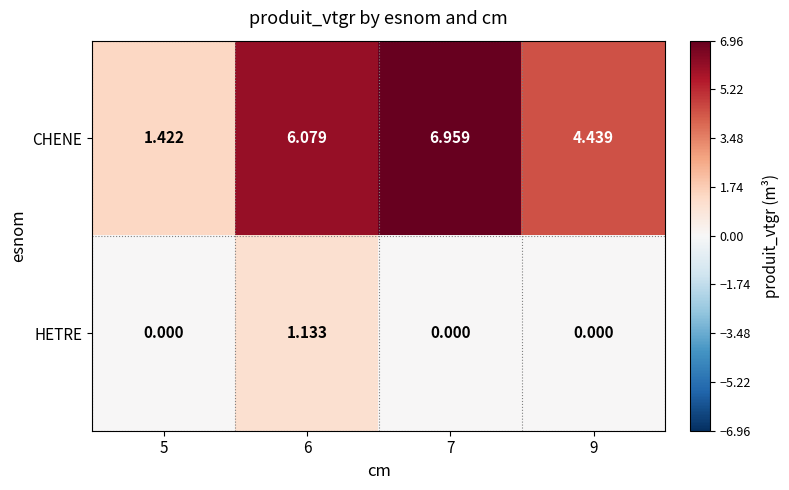

Is the value of HETRE at 6 greater than the value of CHENE at 6?

No